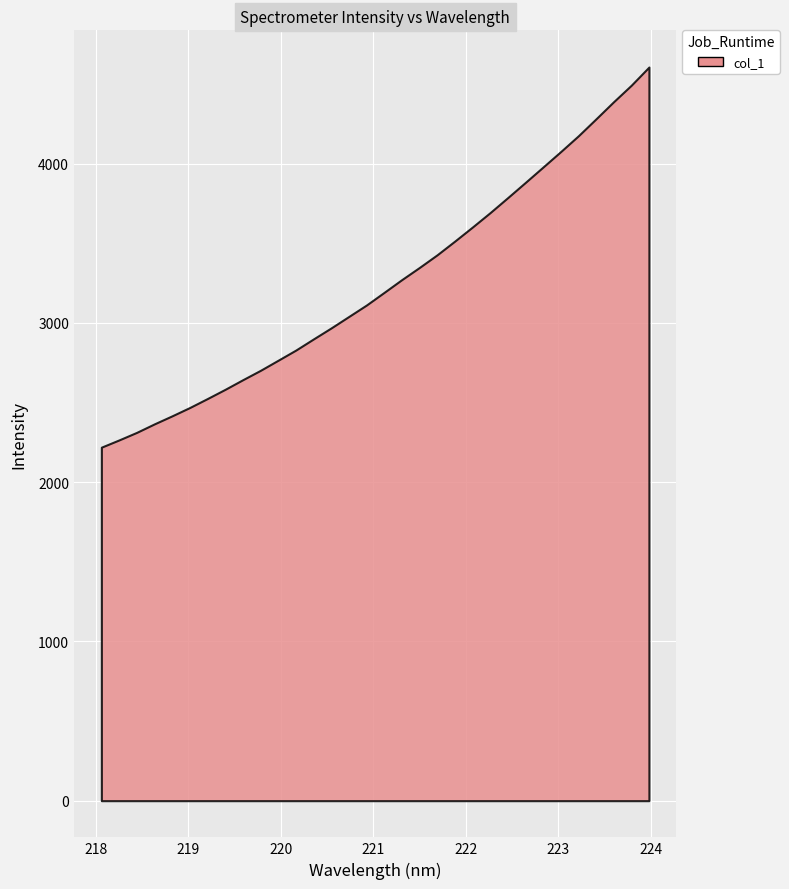

What is the change in value from 221.3083 to 221.4993?

+76.5